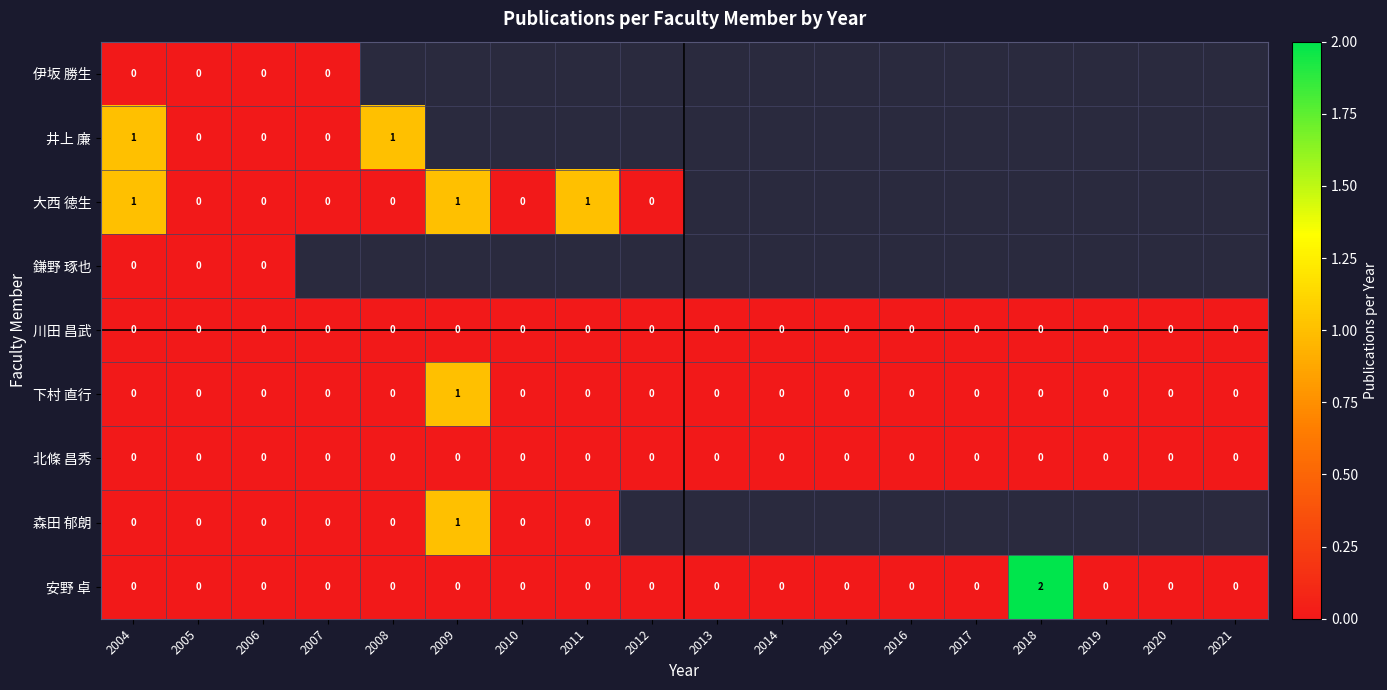

True or false: 北條 昌秀 has a value of 0 at 2011.

True